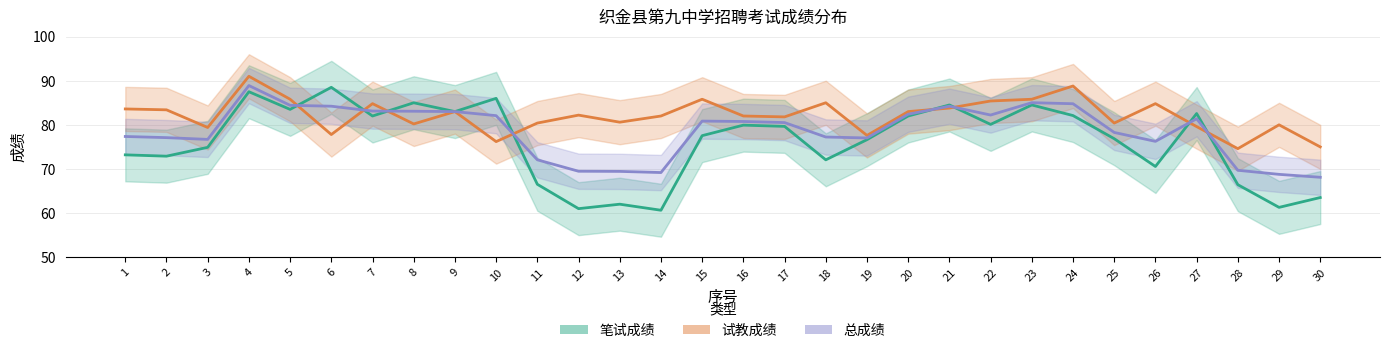

What is the difference between the maximum and minimum values in the 试教成绩 series?

16.4